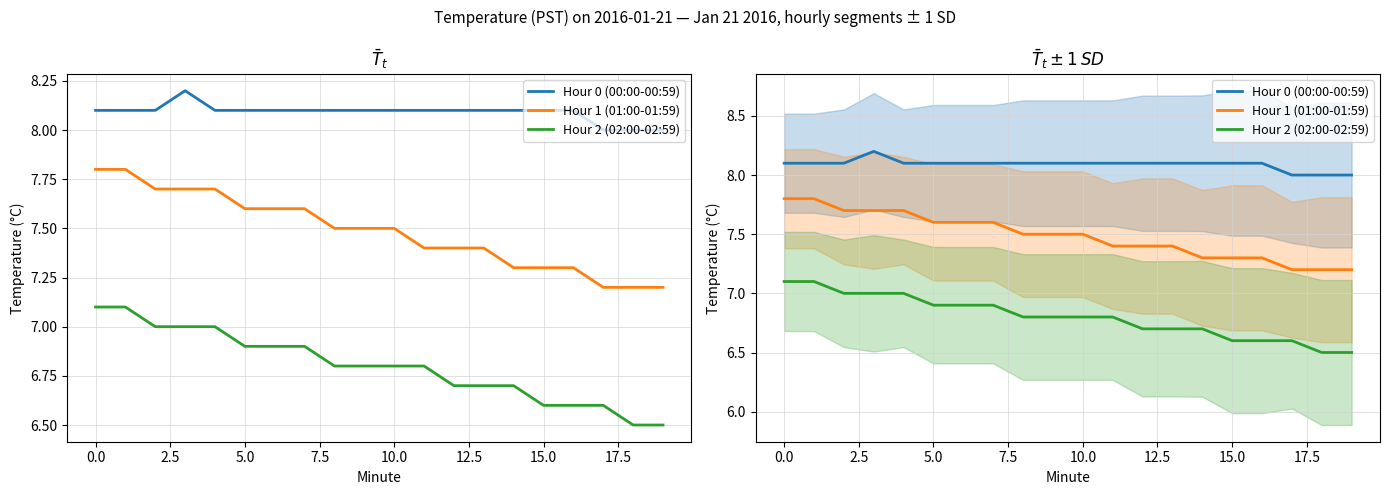

What position from the right is 17?

3